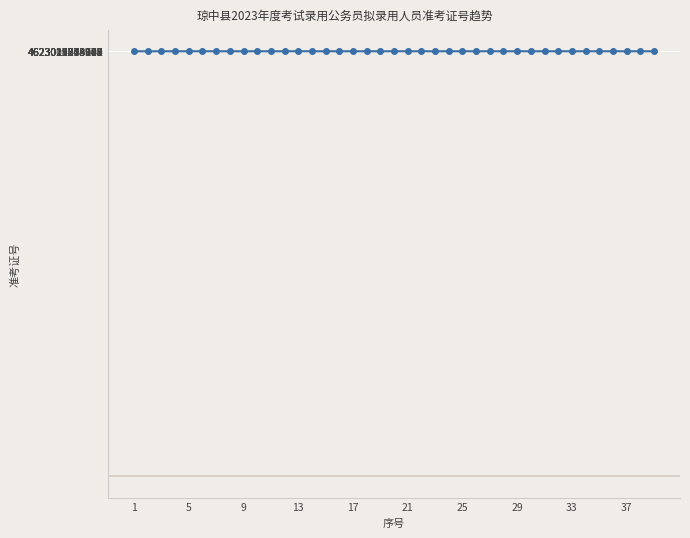

Is it true that the value at 37 is 6123052878877?

False